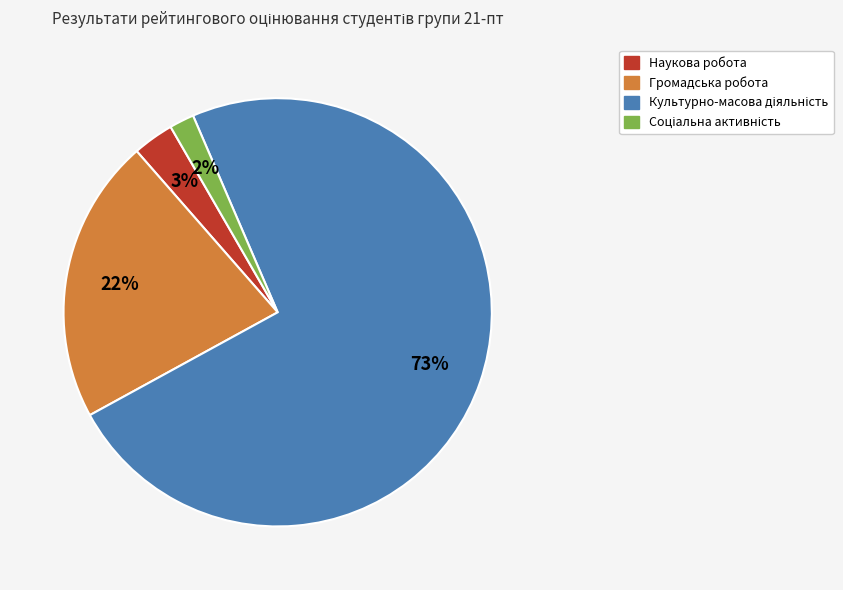

Is there a majority slice in this chart?

Yes